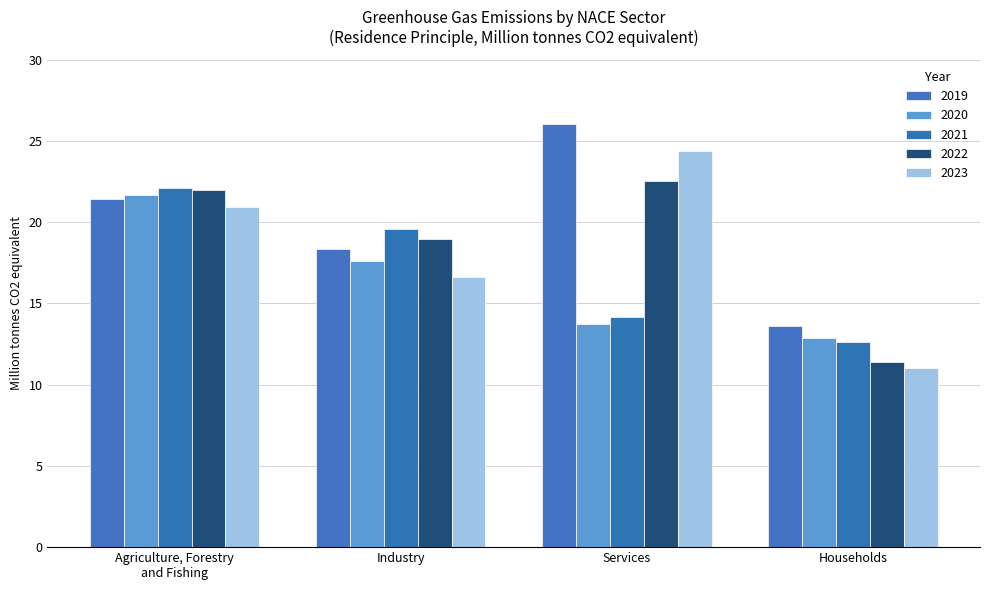

What is the label of the 2nd bar from the right?

Services